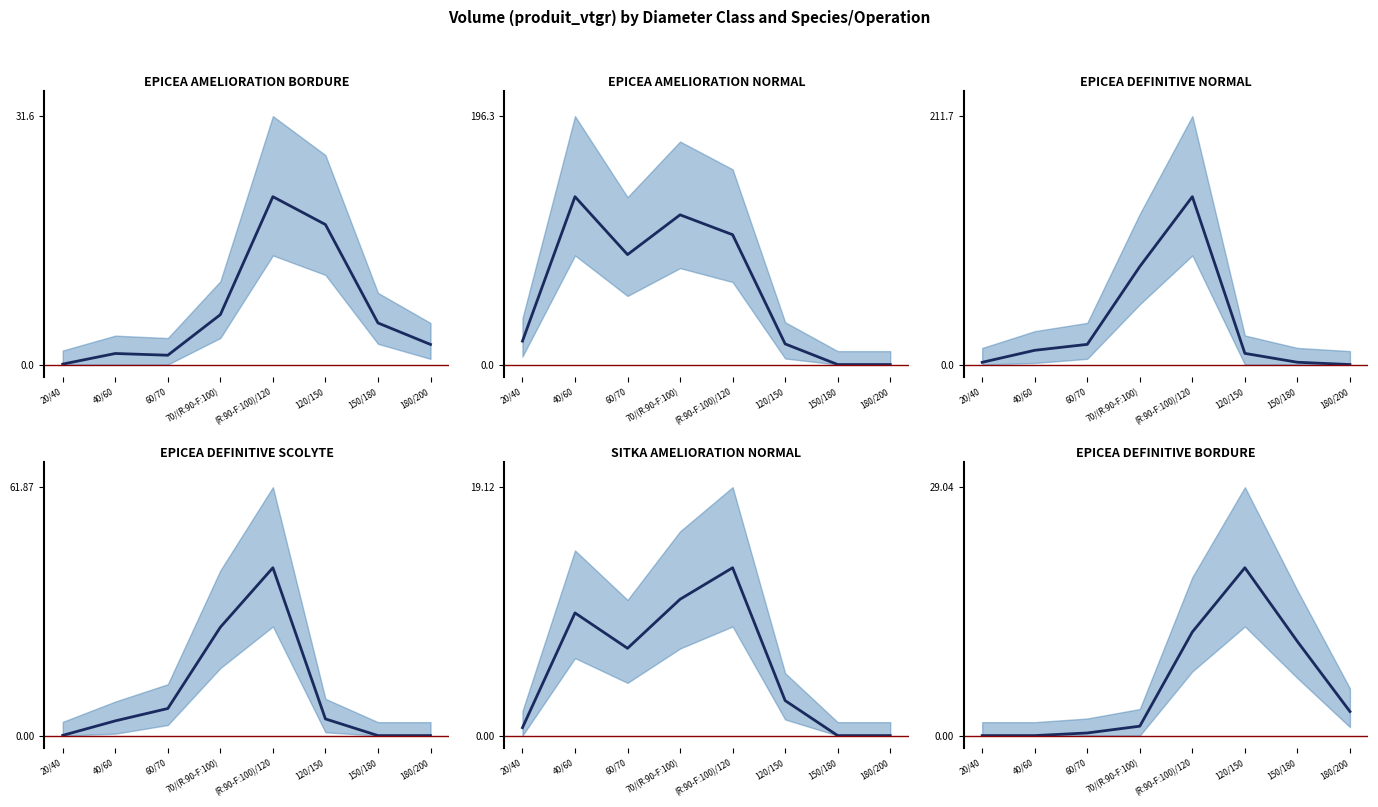

Is this an area chart (filled region under the line)?

No